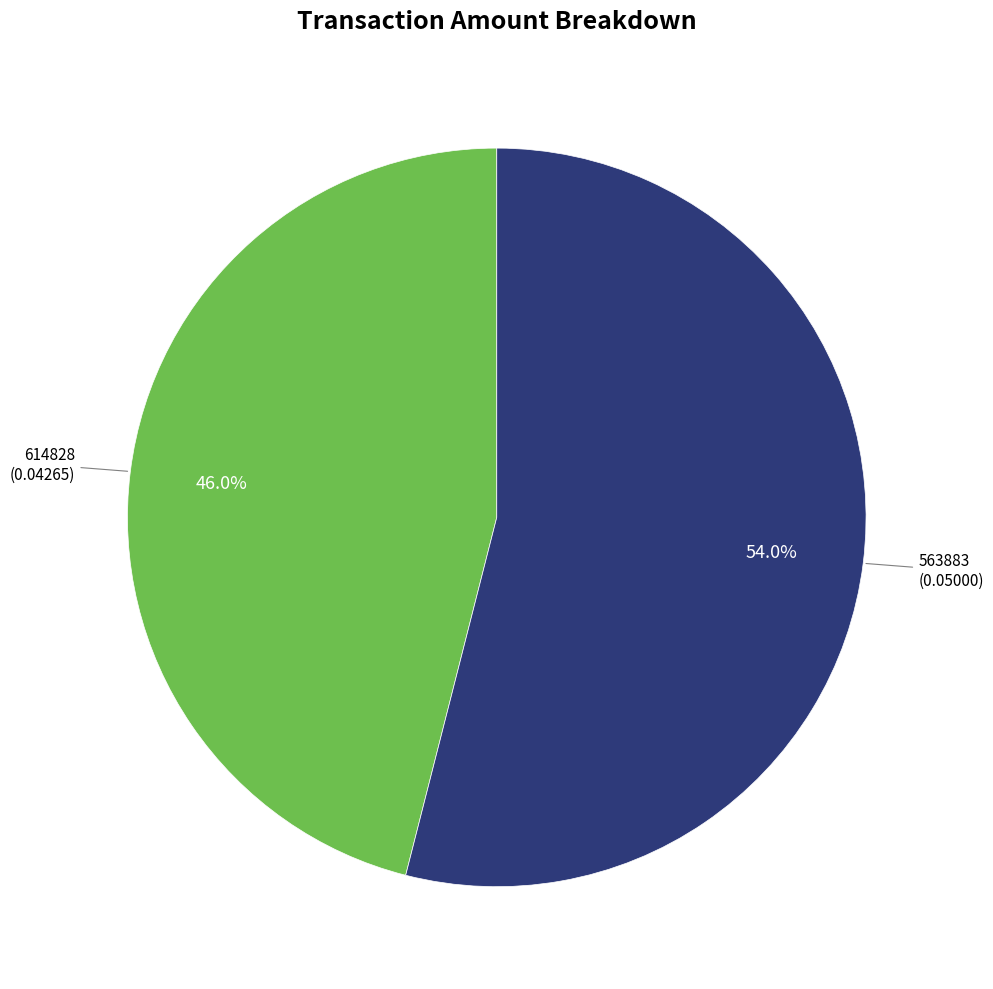

Is there a majority slice in this chart?

Yes